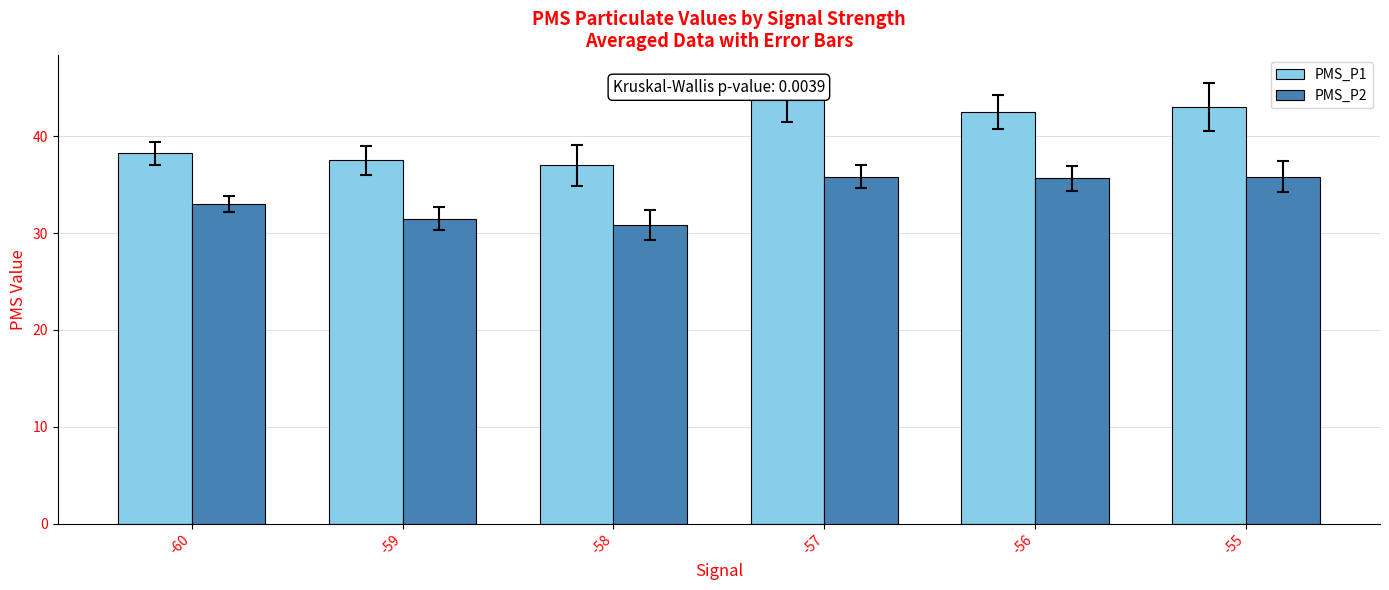

What is the maximum value for PMS_P2?

35.8